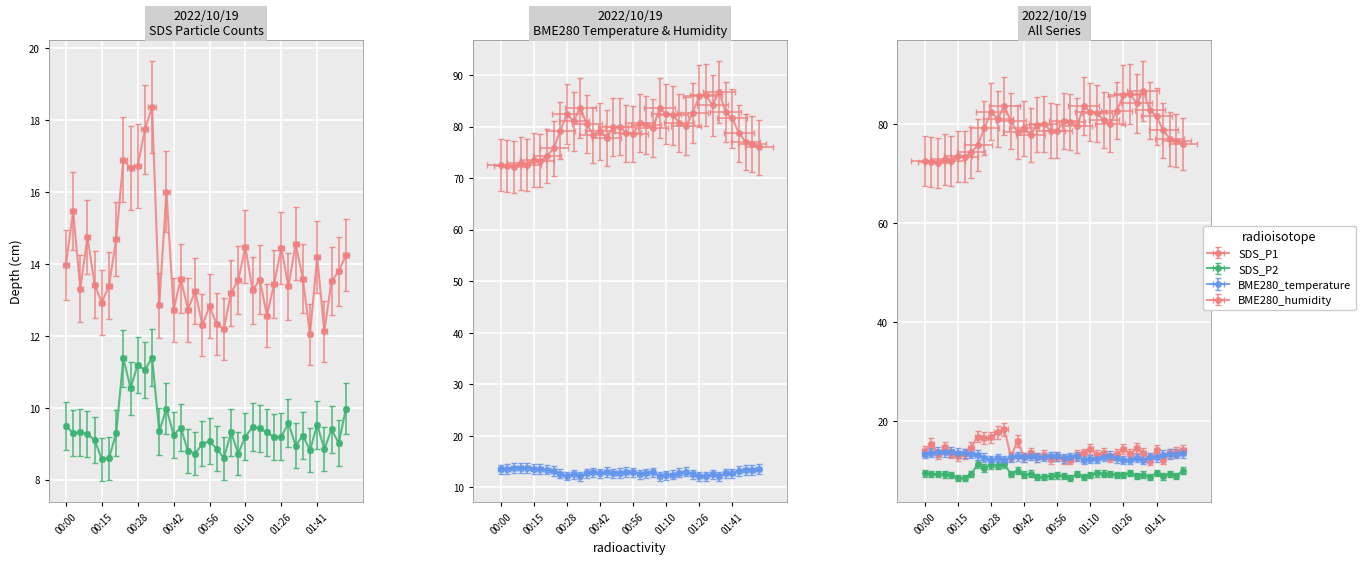

Which series has the widest spread of values?

BME280_humidity